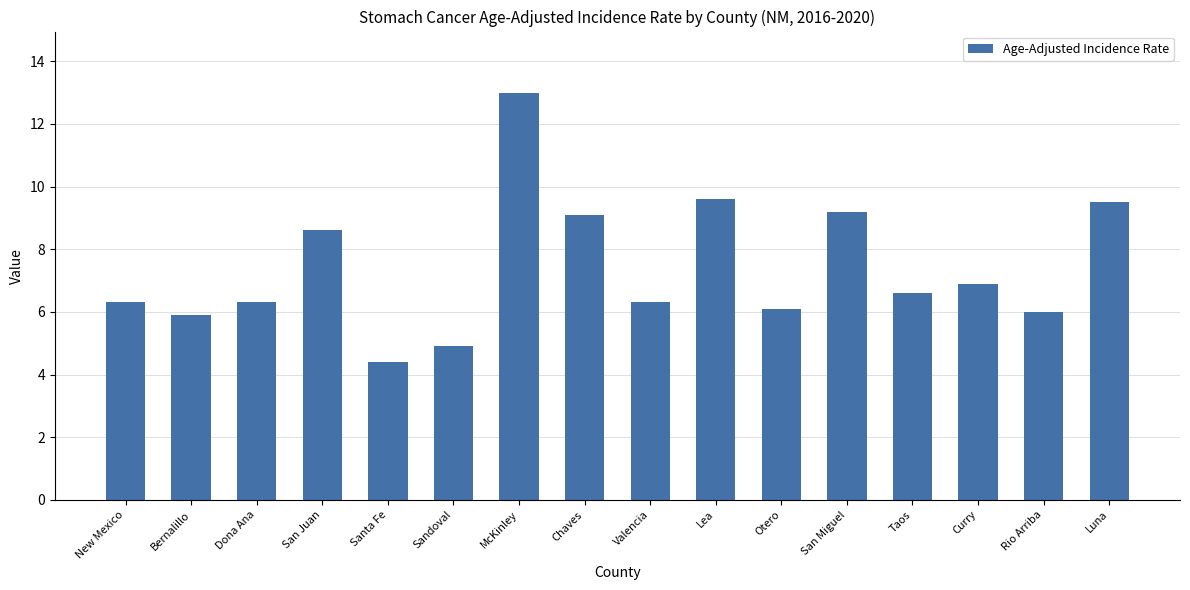

Reading left to right, what are all the values shown in this chart?

New Mexico=6.3	Bernalillo=5.9	Dona Ana=6.3	San Juan=8.6	Santa Fe=4.4	Sandoval=4.9	McKinley=13.0	Chaves=9.1	Valencia=6.3	Lea=9.6	Otero=6.1	San Miguel=9.2	Taos=6.6	Curry=6.9	Rio Arriba=6.0	Luna=9.5